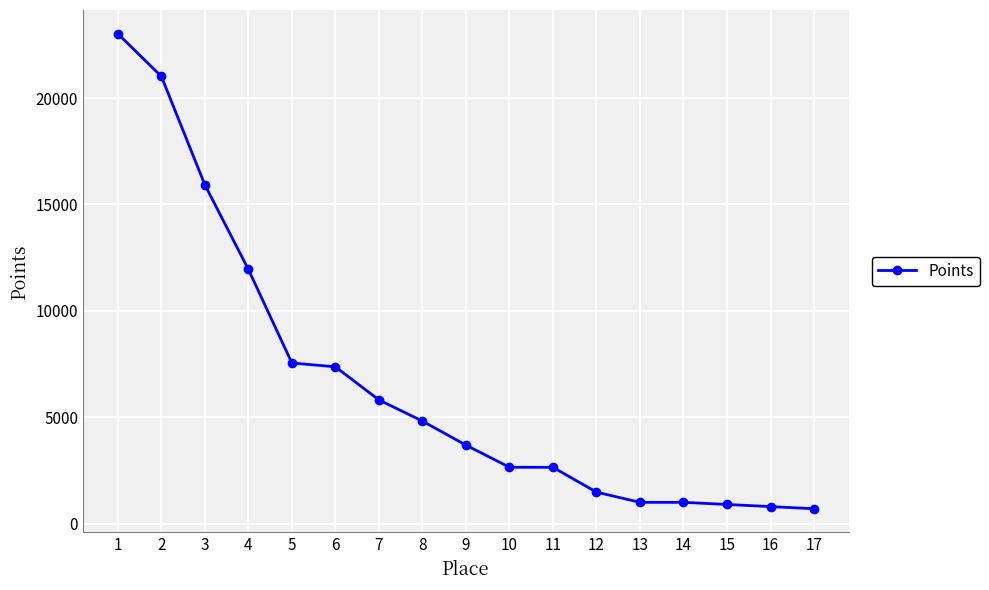

What value does the data have at 6, to the nearest 10?

7370